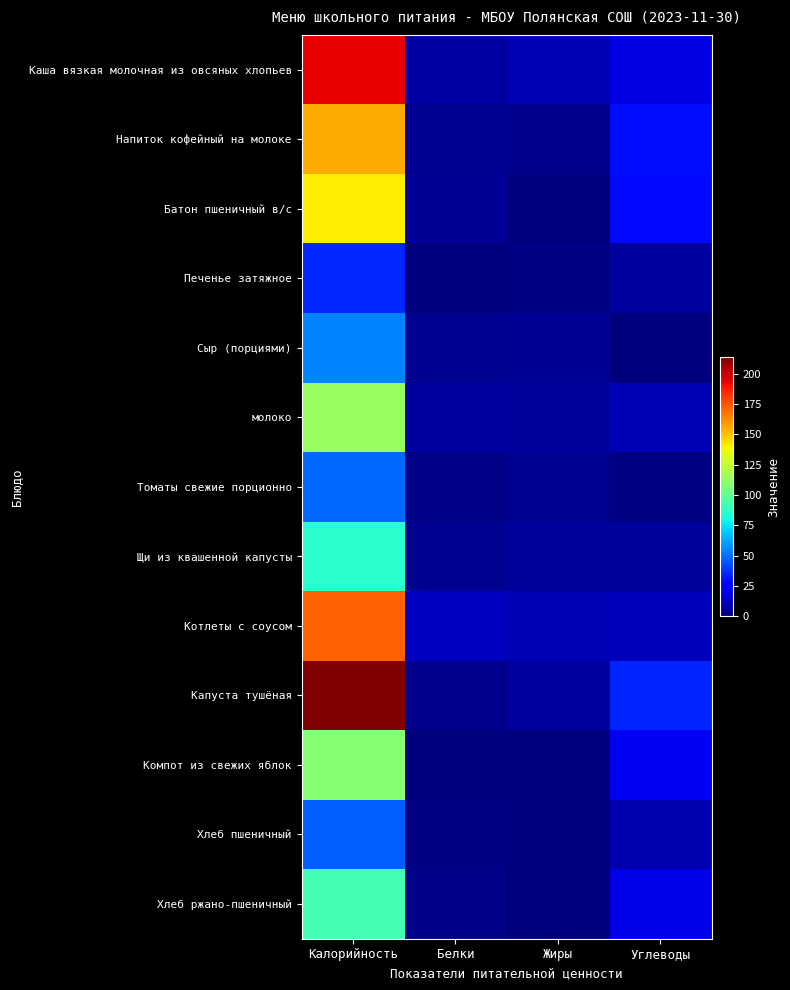

What is the greatest value displayed?

213.5